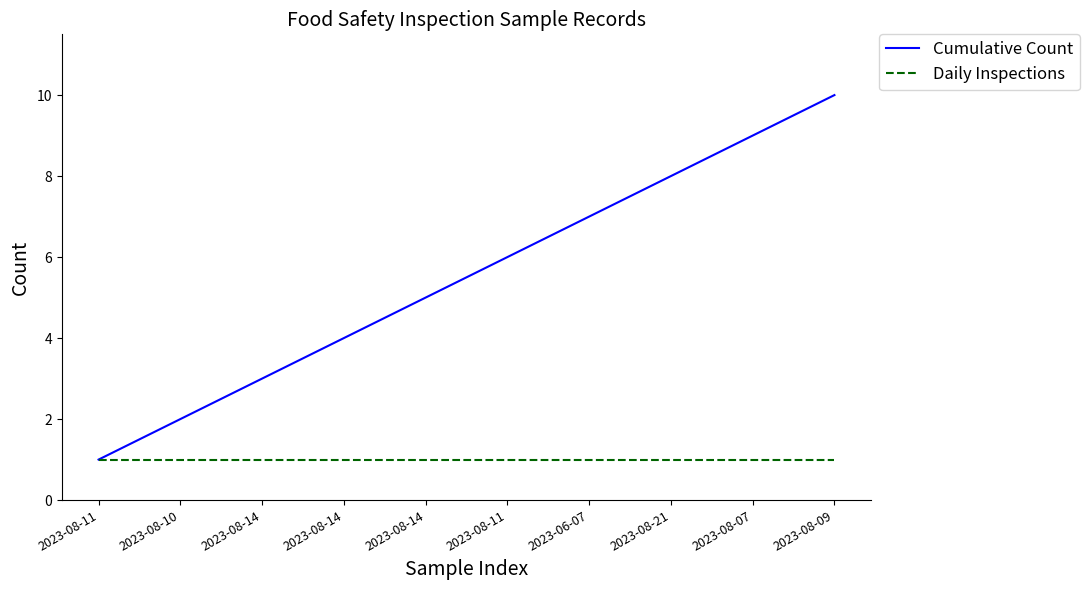

What is the label of the 1st point from the left?

2023-08-11